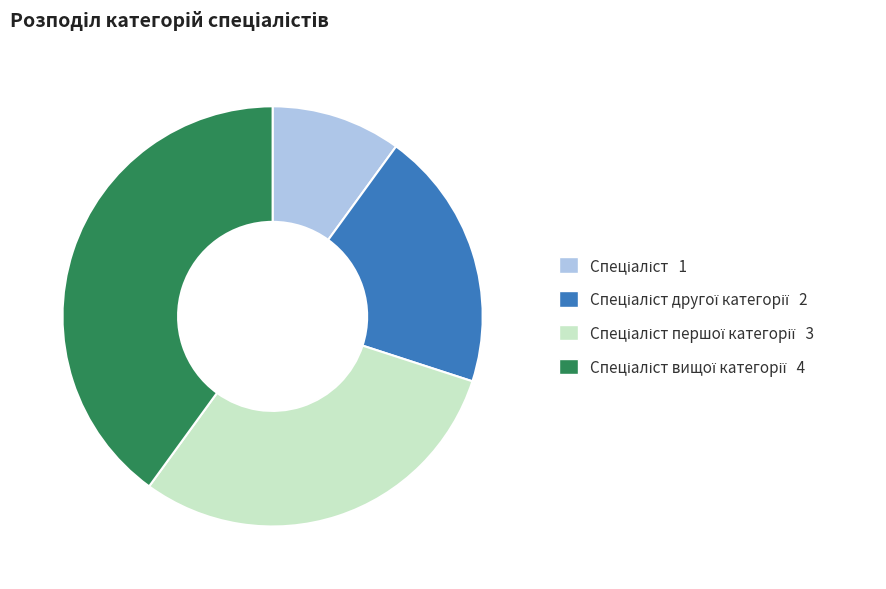

Does any single category account for the majority?

No